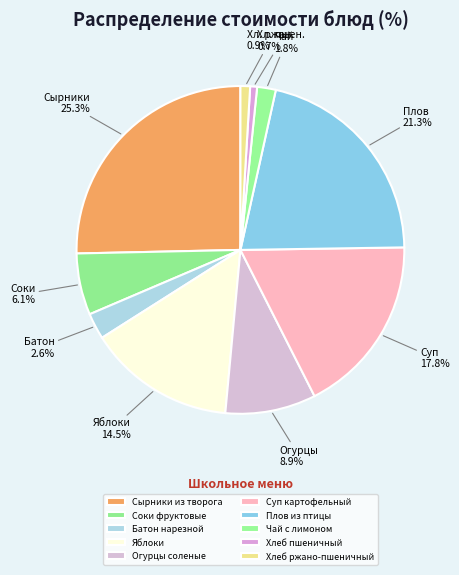

Which has a higher value, Яблоки or Огурцы соленые?

Яблоки